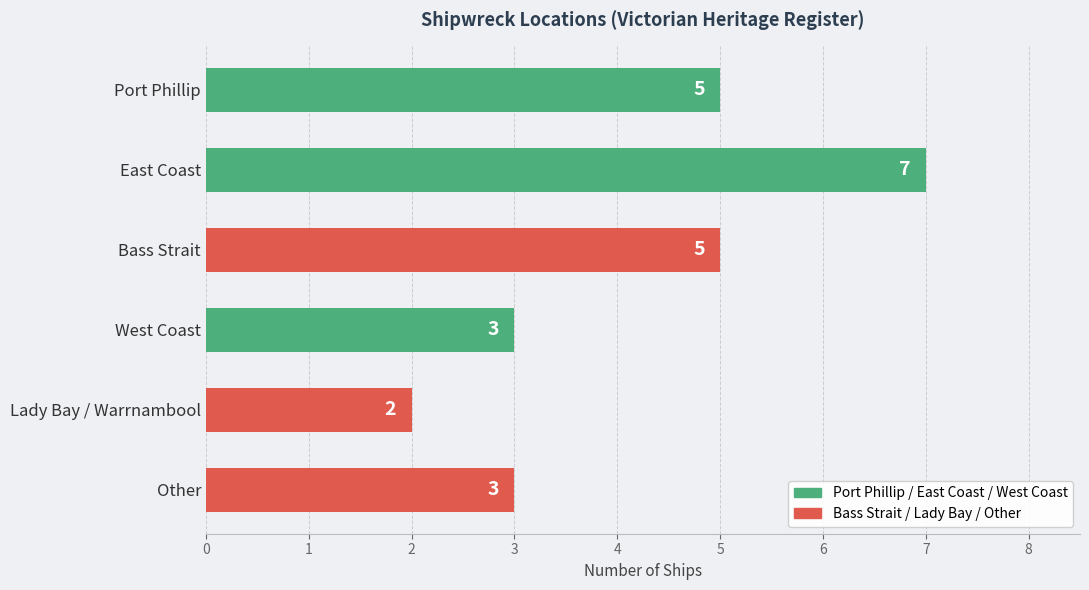

What position from the top is Lady Bay / Warrnambool?

5